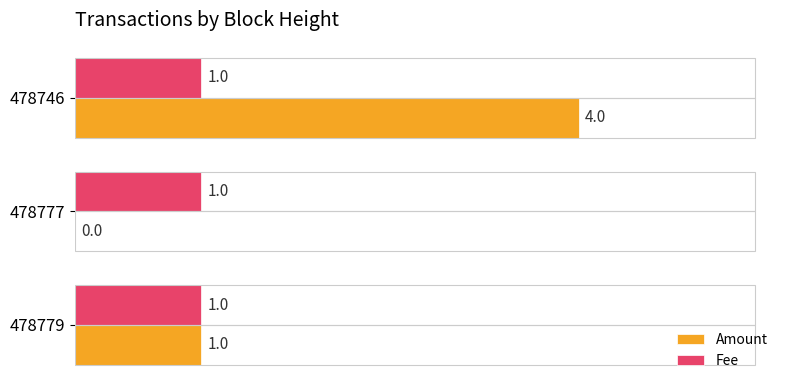

Which series has the largest total across all categories?

Amount